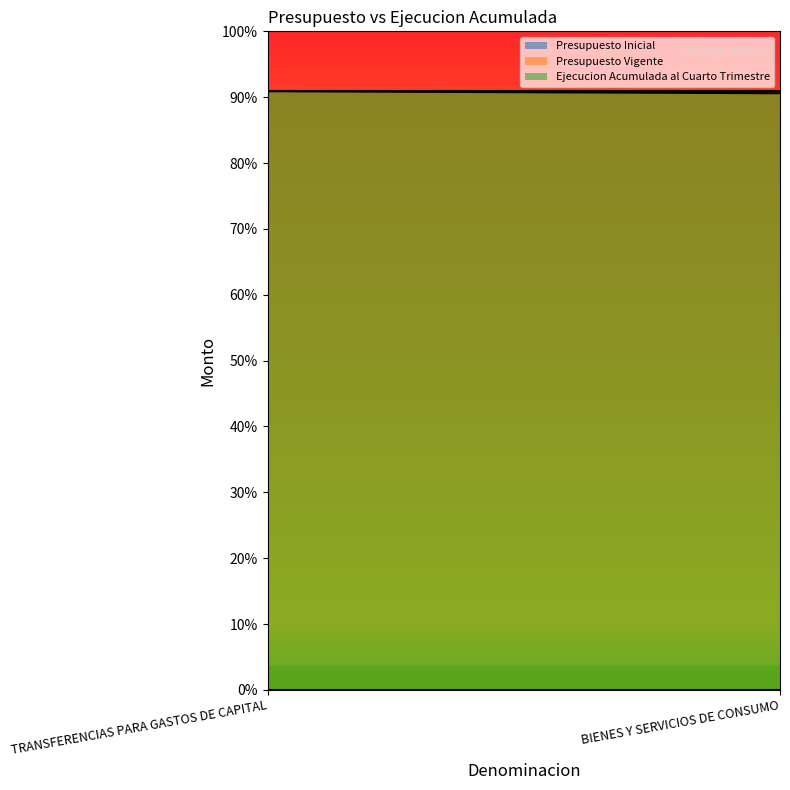

What is the spread (max minus min) of values at TRANSFERENCIAS PARA GASTOS DE CAPITAL?

3330274